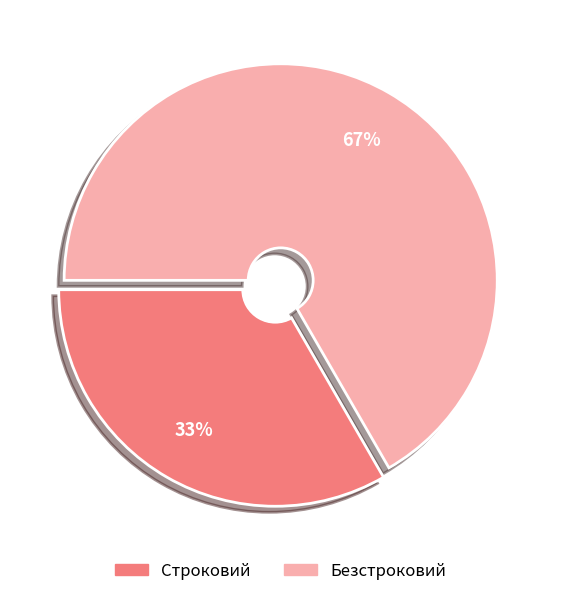

Is the sum of Безстроковий and Строковий greater than half?

Yes